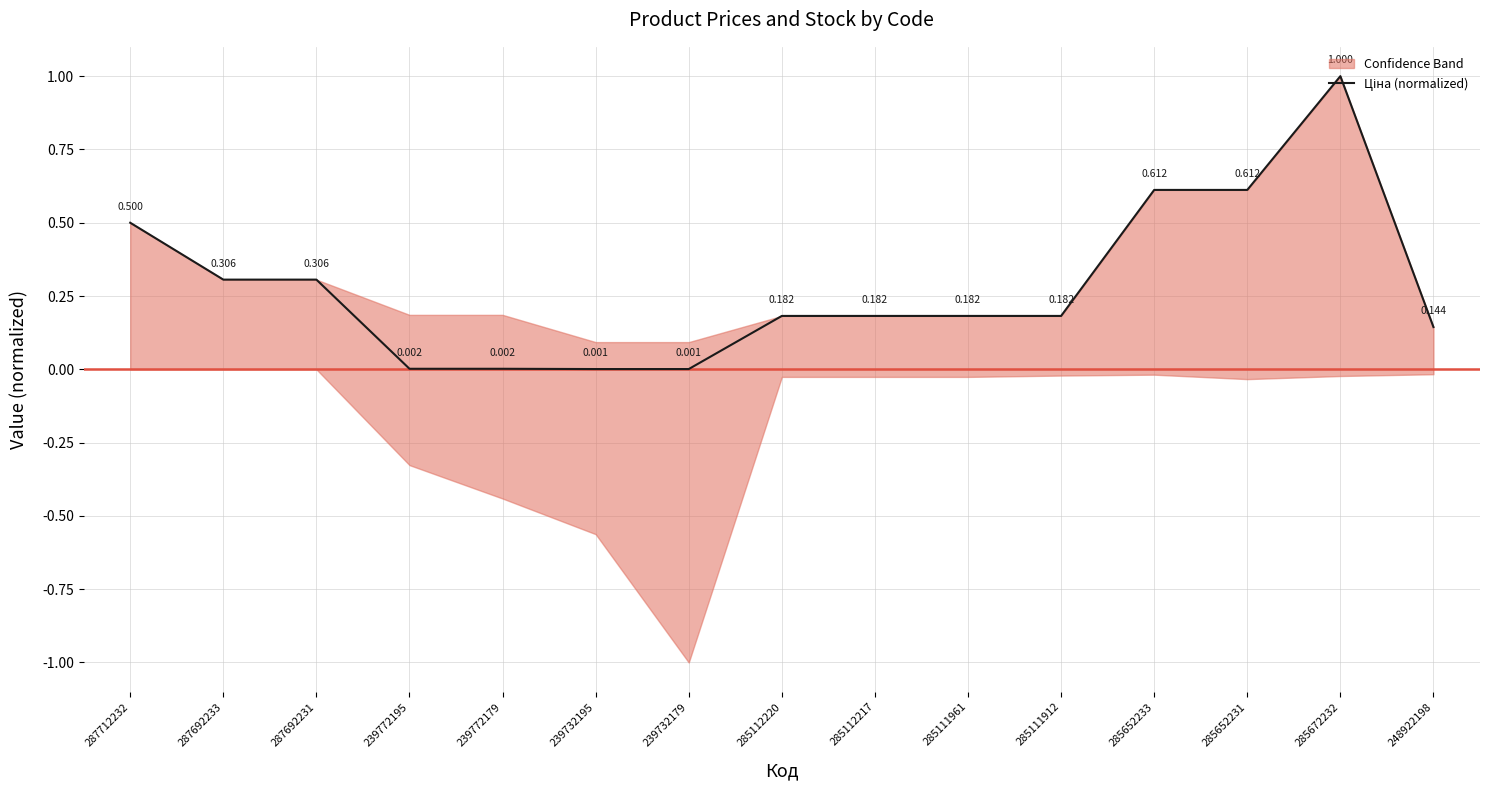

True or false: the data has more than 2 interior local peaks.

False